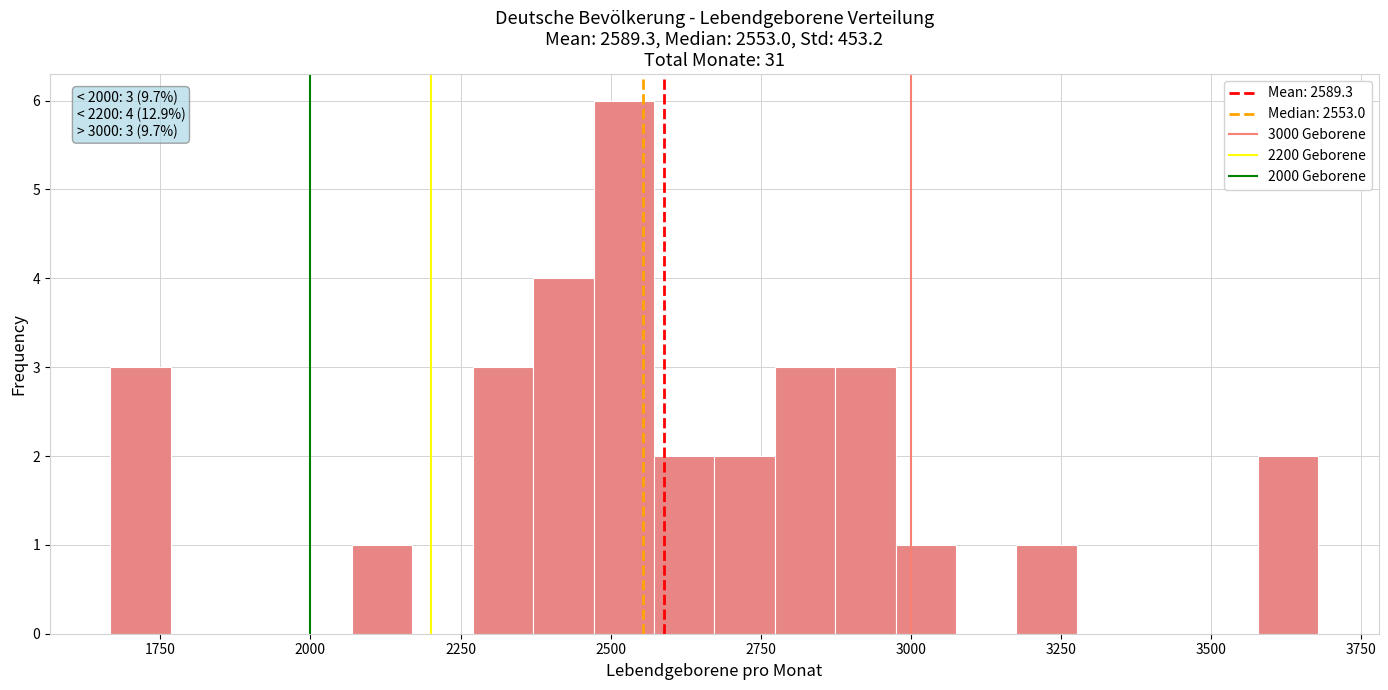

Read against the x-axis, roughly where is the centre of the tallest bar?

2500